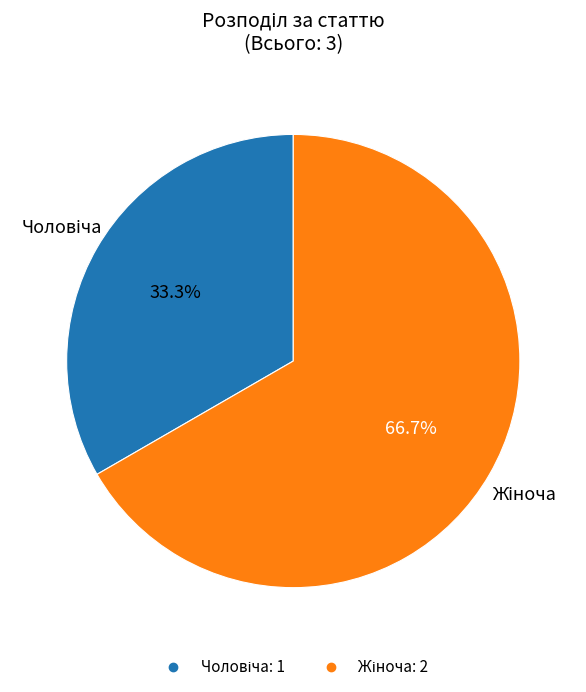

Does any single category account for the majority?

Yes